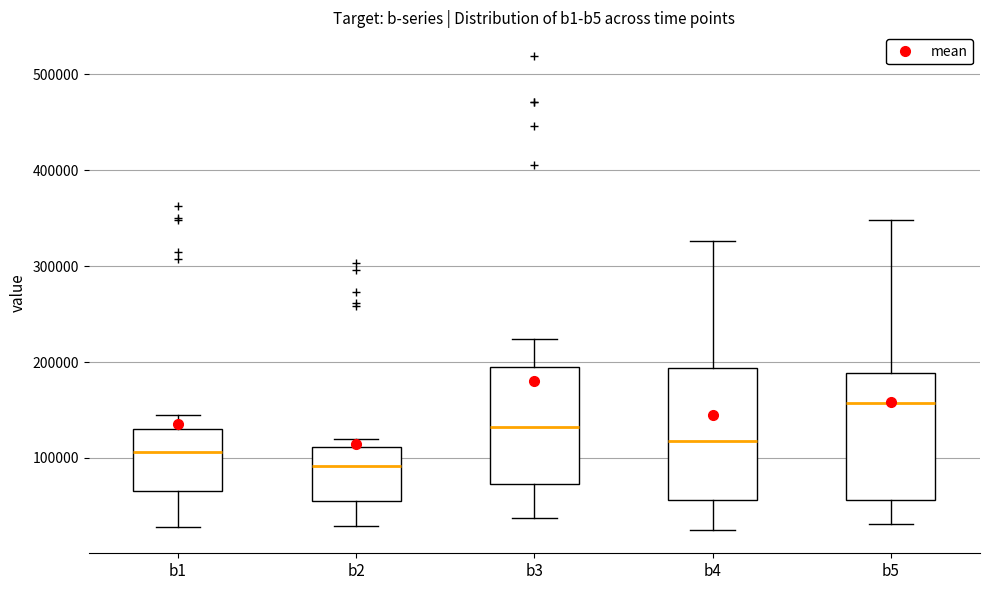

Reading left to right, transcribe this box plot: for each box, give where its median line is, the range the box spans, and where its two whiskers end, as read against the y-axis. The values are not printed on the chart, so give them approximately, as read against the axis.

b1: median 110000, box 70000 to 130000, whiskers 30000 to 140000
b2: median 90000, box 60000 to 110000, whiskers 30000 to 120000
b3: median 130000, box 70000 to 190000, whiskers 40000 to 220000
b4: median 120000, box 60000 to 190000, whiskers 30000 to 330000
b5: median 160000, box 60000 to 190000, whiskers 30000 to 350000